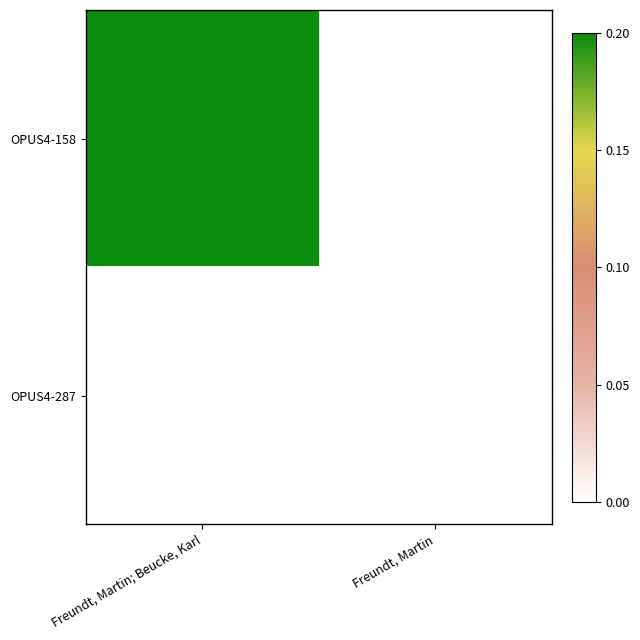

At which label is OPUS4-158 closest to 1?

Freundt, Martin; Beucke, Karl